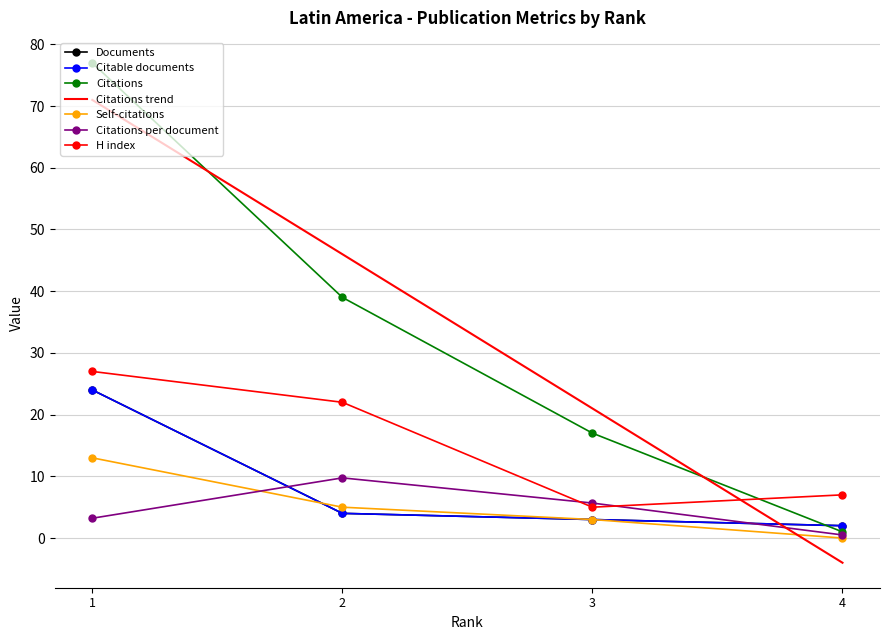

How many data points in Citations per document are less than 5?

2